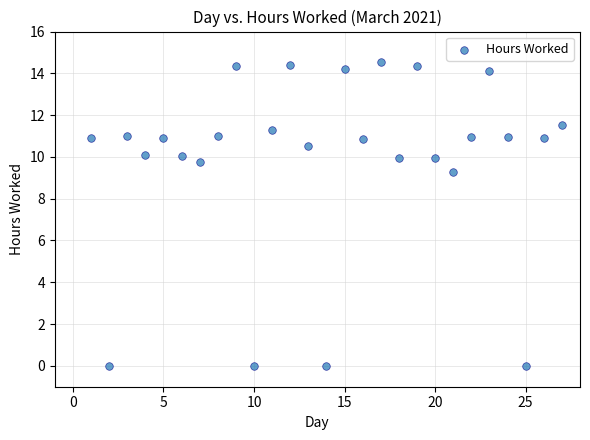

What Y value in the scatter plot is closest to 7?

9.3